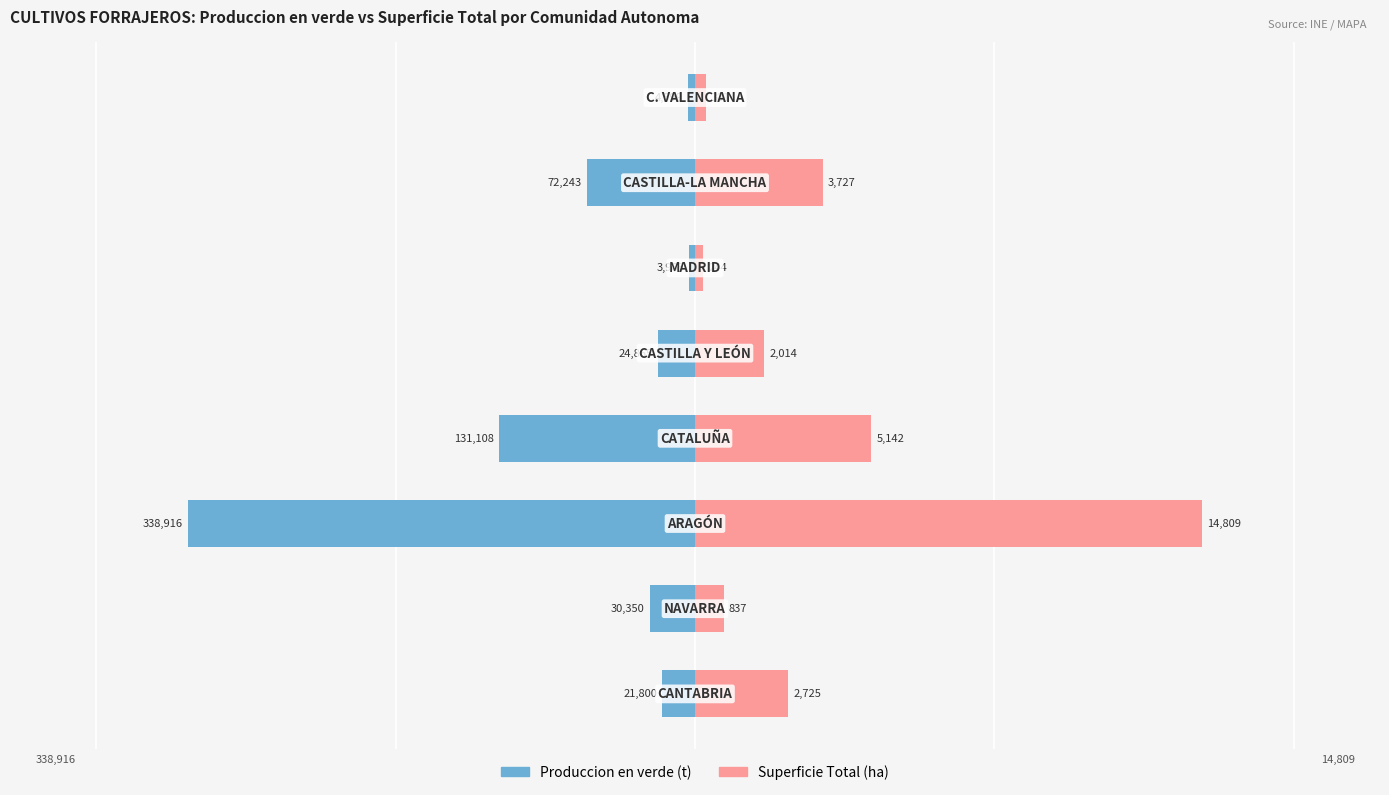

How many values in the Produccion en verde (t) series exceed -24865?

3